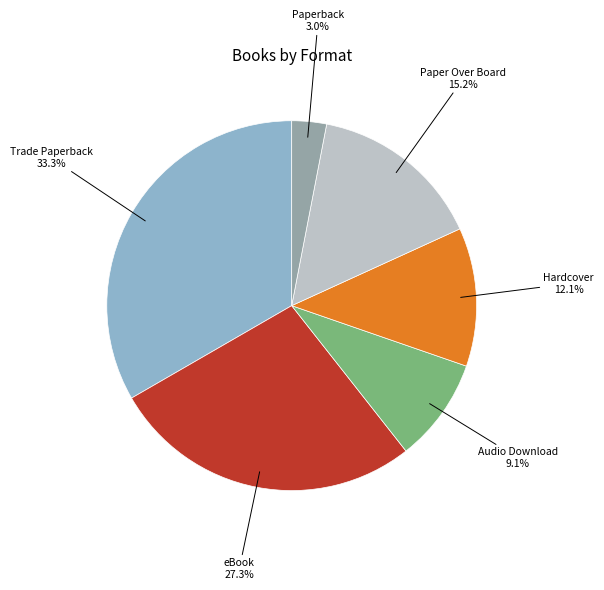

Does any single category account for the majority?

No